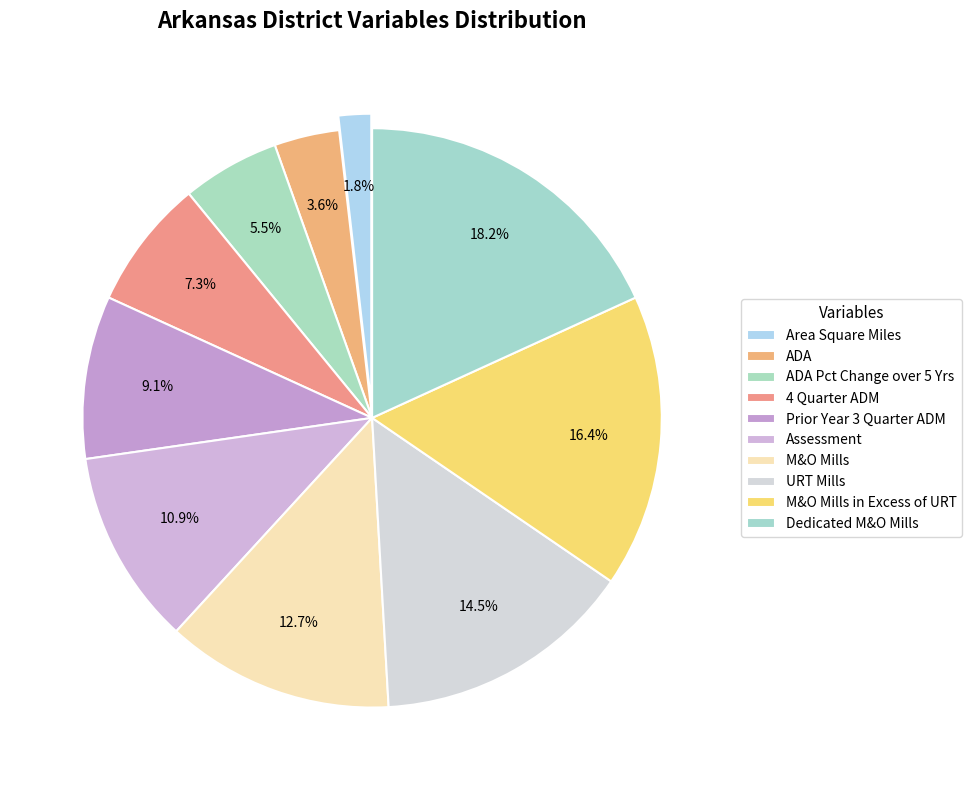

How many segments does this pie chart have?

10